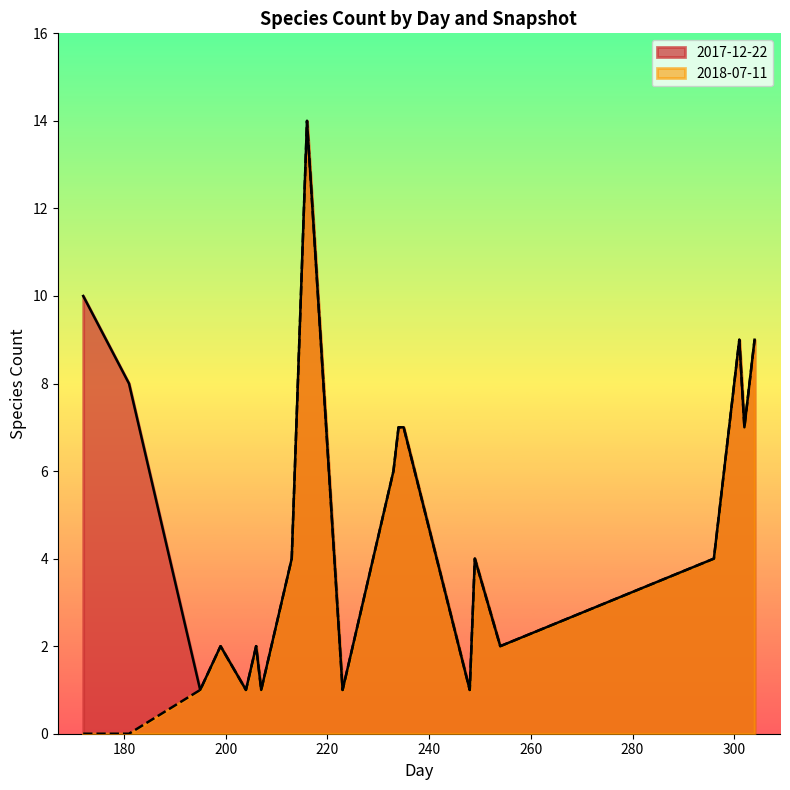

Where is the first local minimum for 2017-12-22?

199